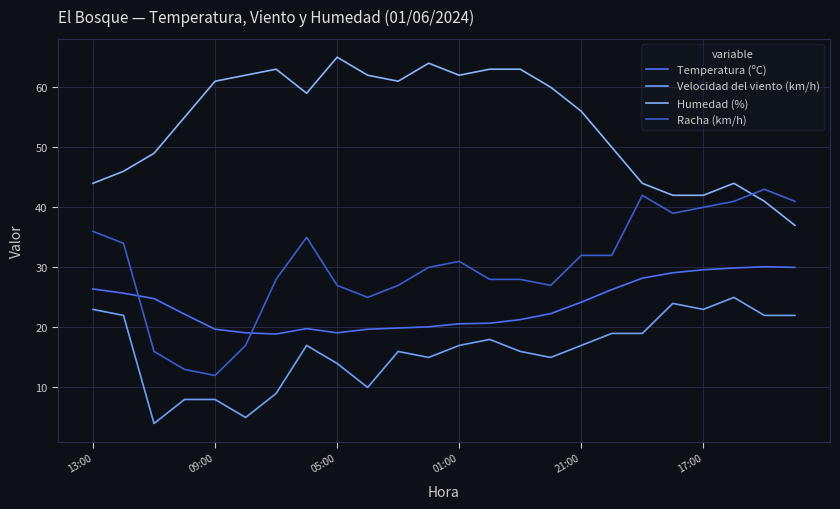

List the series in order of their overall mean, highest first.

Humedad (%), Racha (km/h), Temperatura (ºC), Velocidad del viento (km/h)